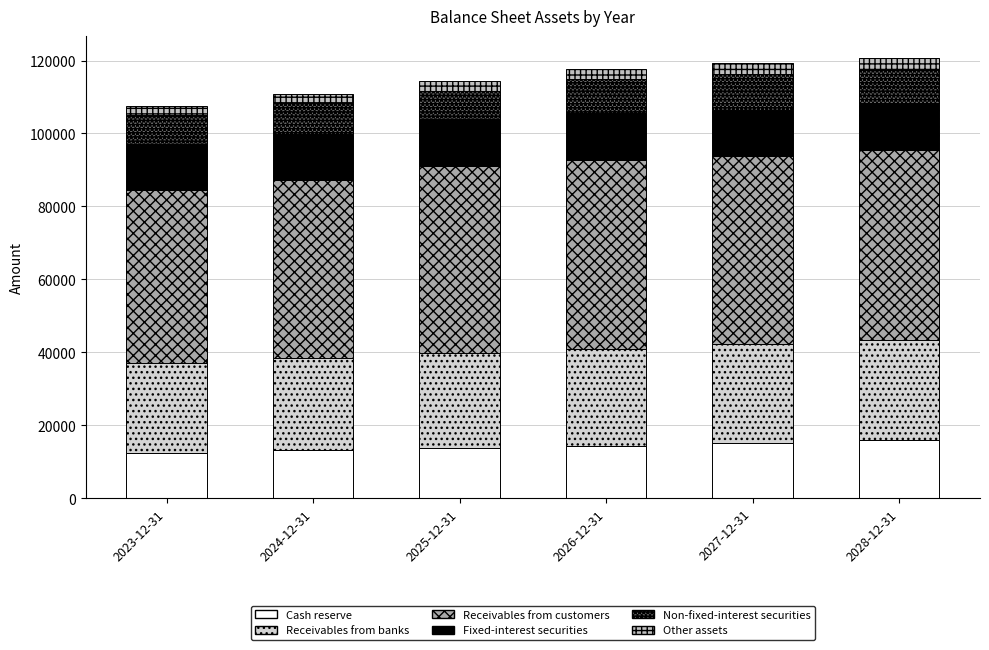

Which has a higher value, 2023-12-31 or 2025-12-31?

2025-12-31